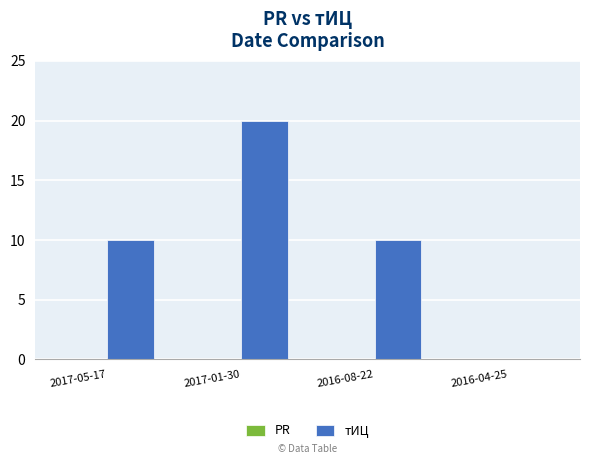

What is the approximate value at 2017-01-30?

20